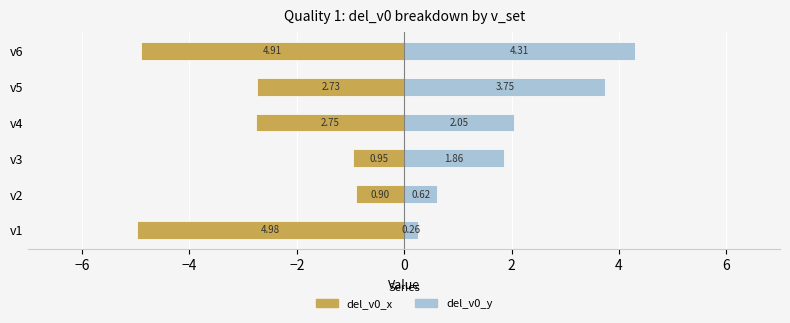

What is the value of the del_v0_y bar at the 3rd from the left?

1.9